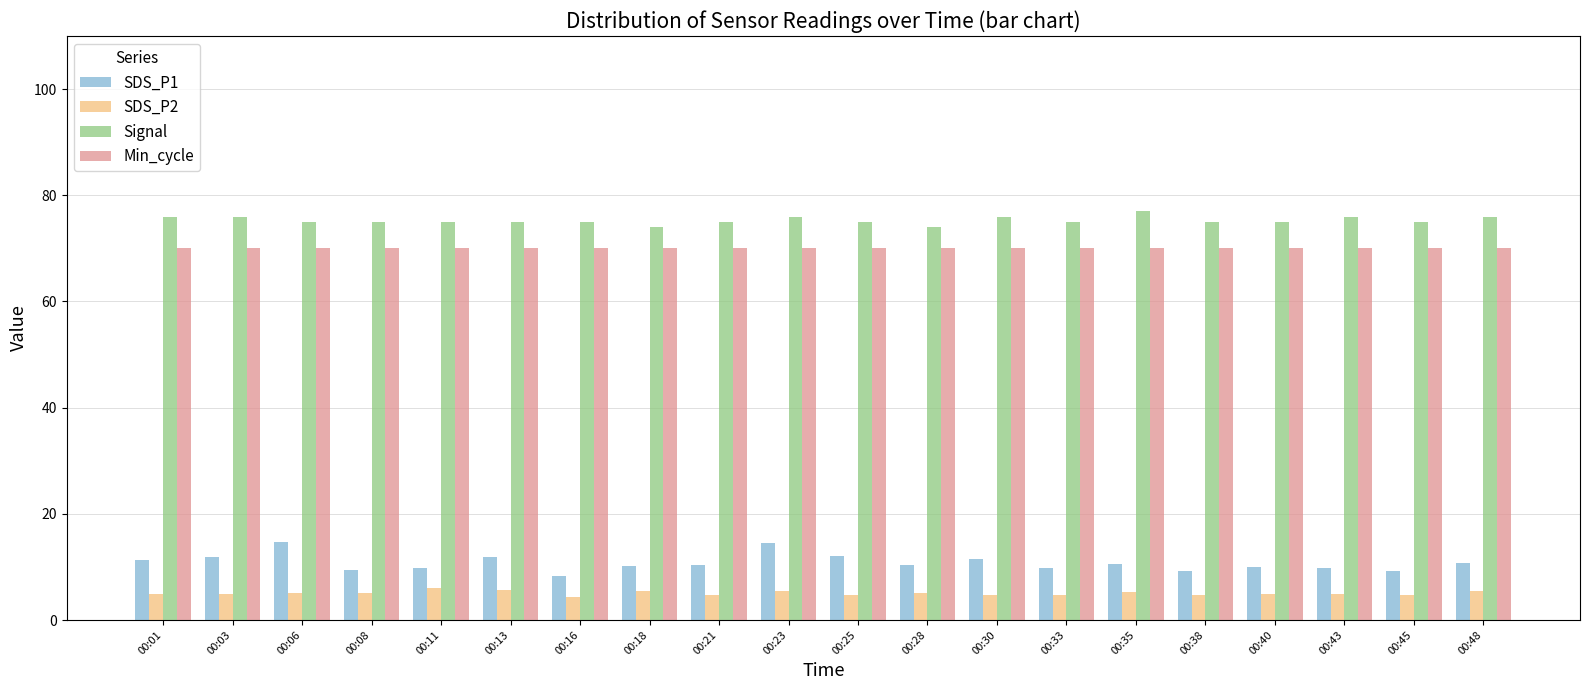

True or false: SDS_P1 has a value of 9.5 at 00:08.

True